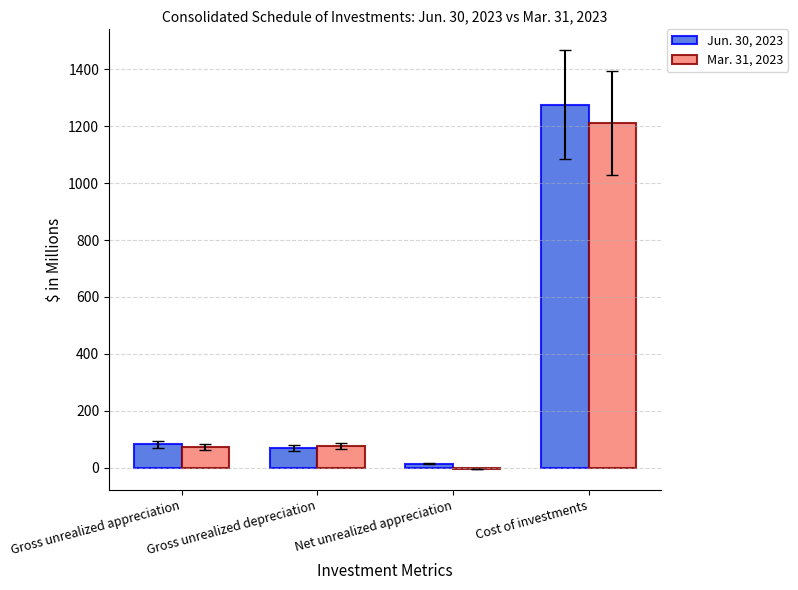

Are the bars horizontal?

No